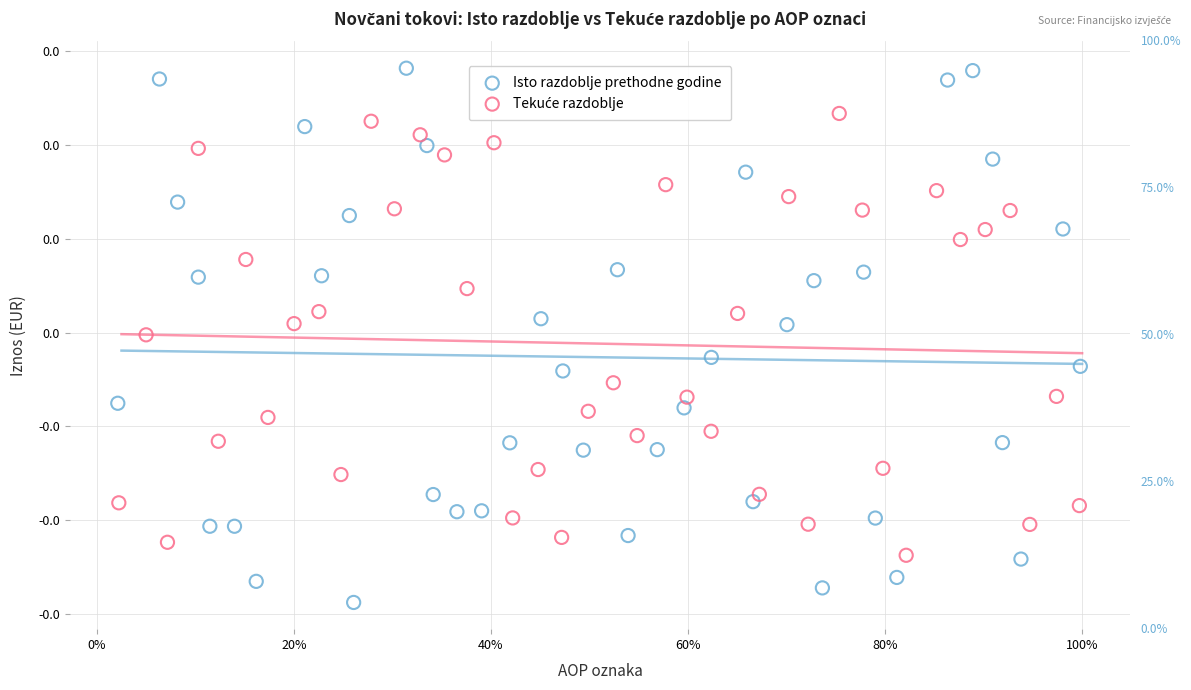

Which series reaches the minimum Y coordinate?

Isto razdoblje prethodne godine